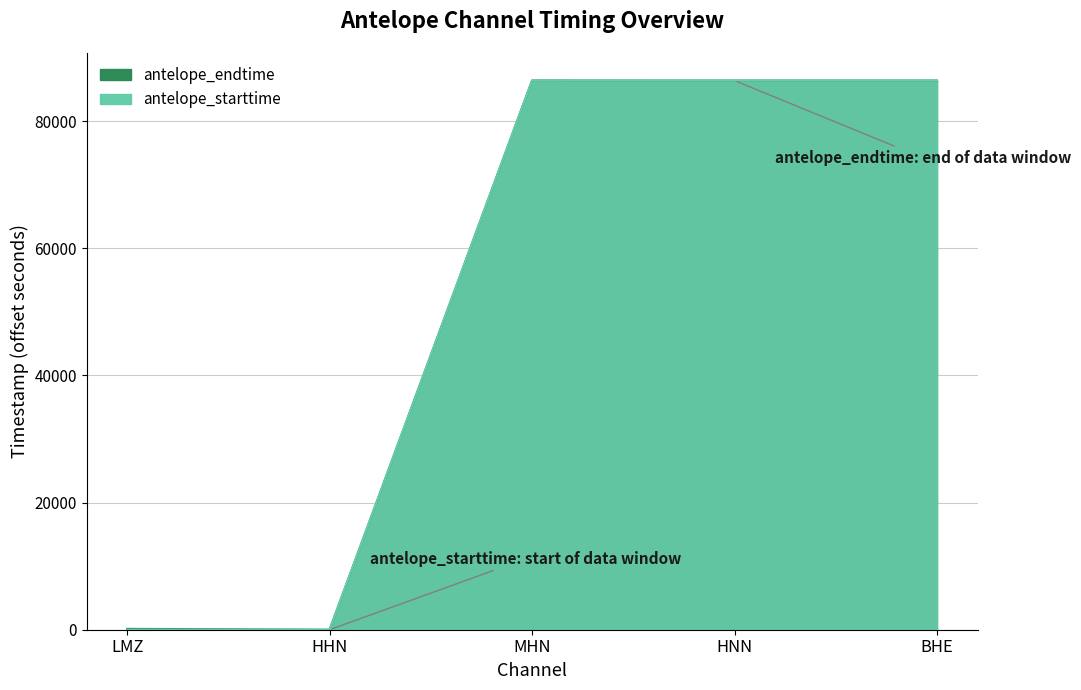

Which category has the lowest value across all series?

LMZ